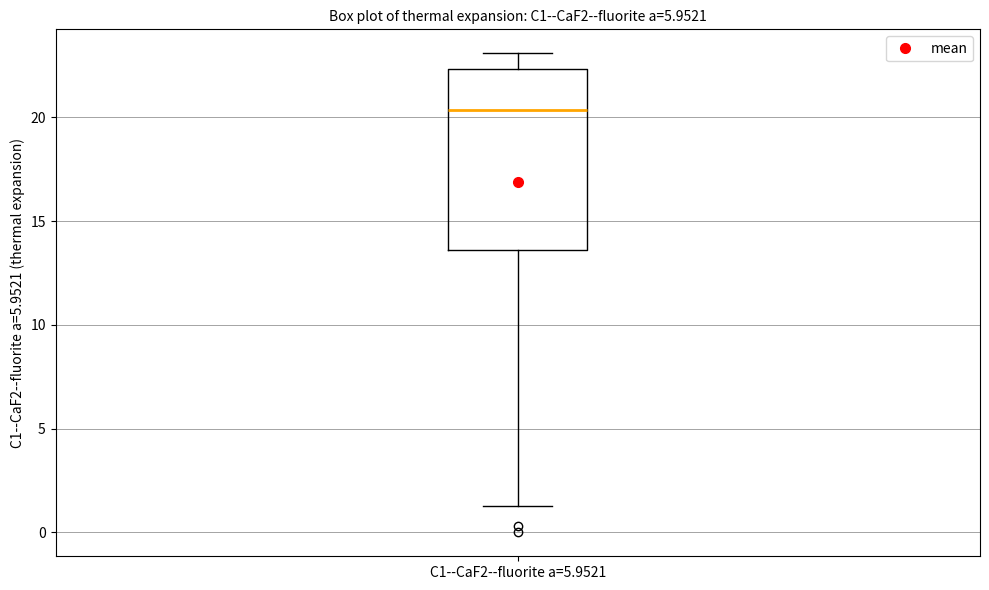

Transcribe this box plot: give where the median line is, the range the box spans, and where the two whiskers end, as read against the y-axis. The values are not printed on the chart, so give them approximately, as read against the axis.

median 20.5, box 13.5 to 22.5, whiskers 1.5 to 23.0